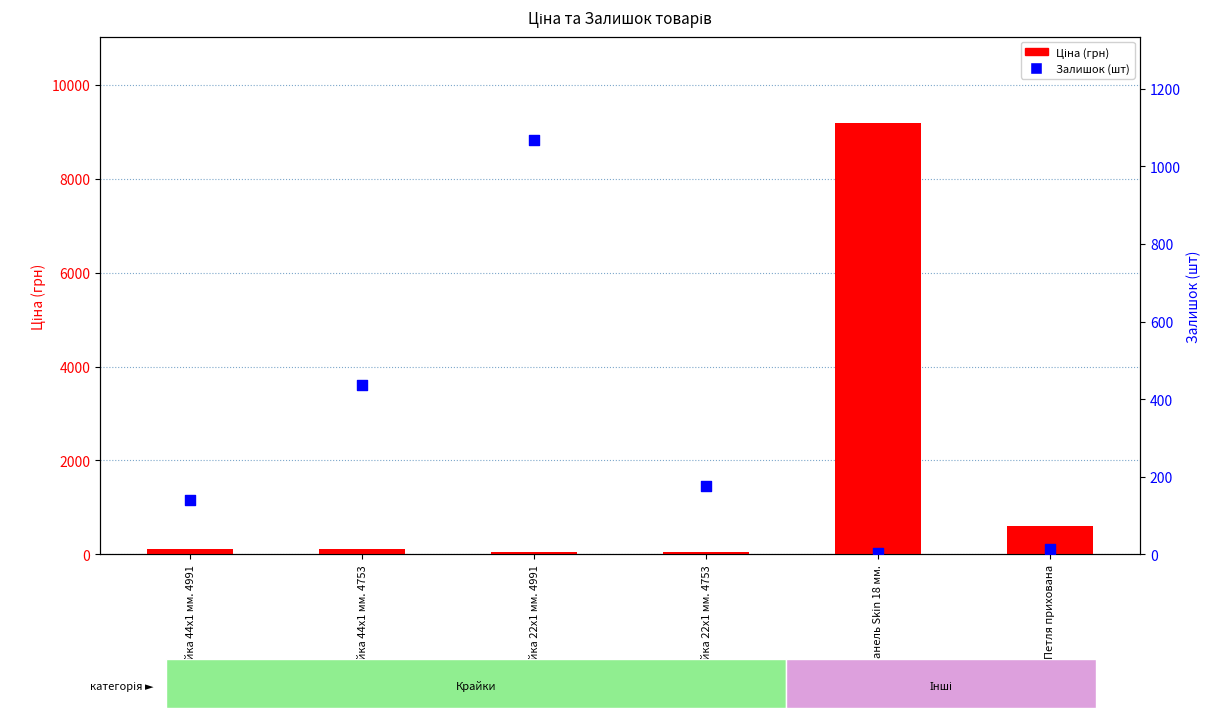

Which series has the widest spread of Y values?

Ціна (грн)